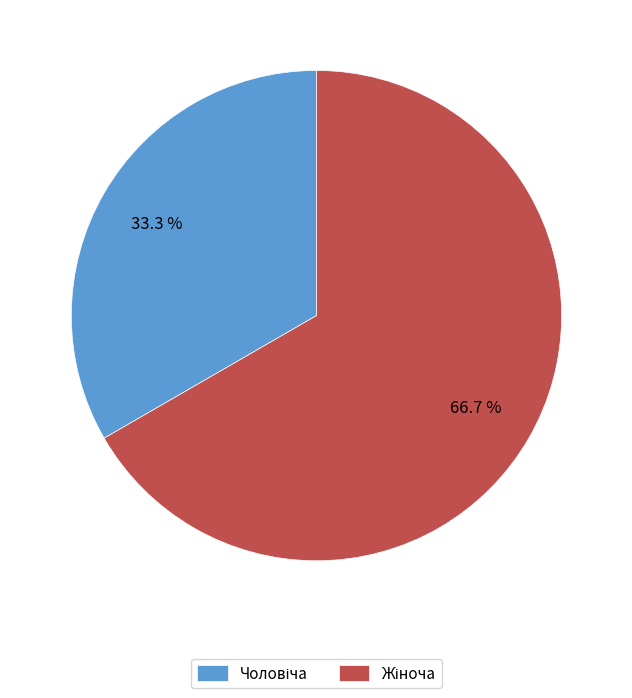

What percentage is the Чоловіча slice, to the nearest percent?

33%